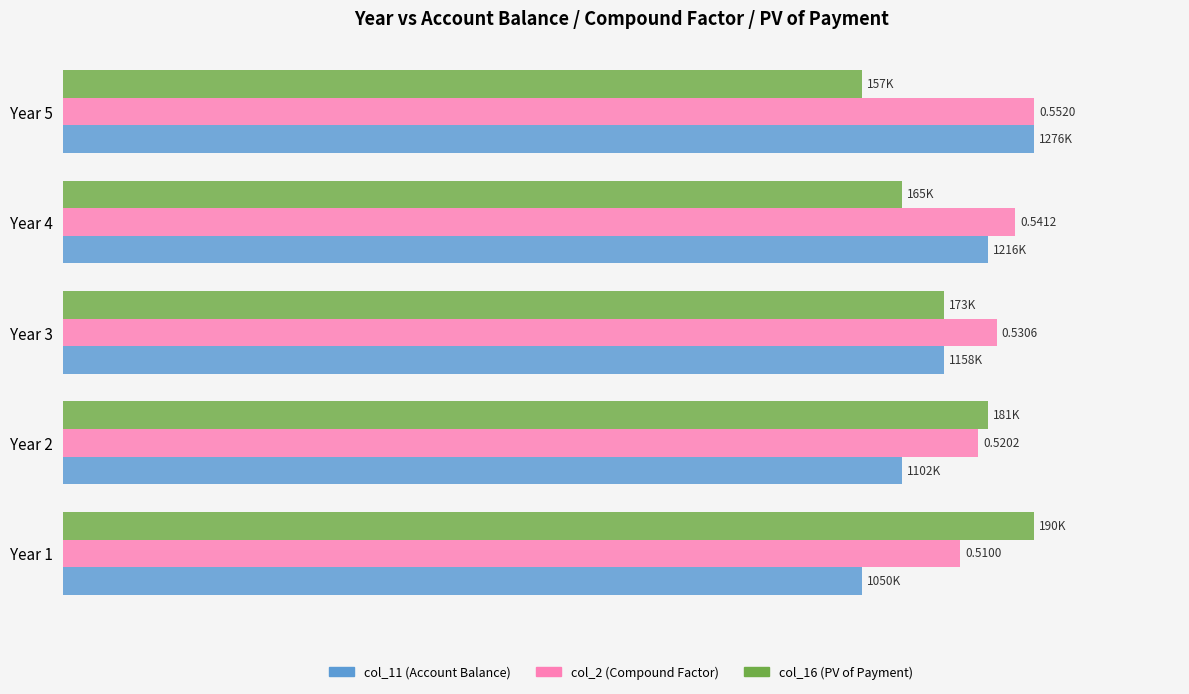

What are all the series names shown in the legend?

col_11 (Account Balance), col_2 (Compound Factor), col_16 (PV of Payment)